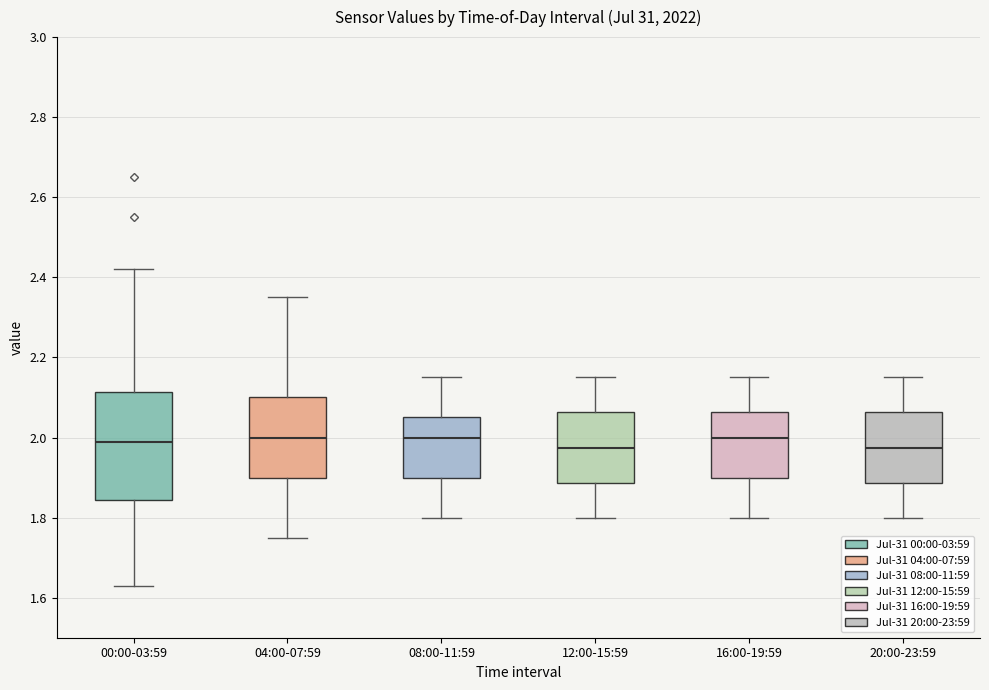

Reading left to right, transcribe this box plot: for each box, give where its median line is, the range the box spans, and where its two whiskers end, as read against the y-axis. The values are not printed on the chart, so give them approximately, as read against the axis.

00:00-03:59: median 2.00, box 1.84 to 2.12, whiskers 1.64 to 2.42
04:00-07:59: median 2.00, box 1.90 to 2.10, whiskers 1.76 to 2.36
08:00-11:59: median 2.00, box 1.90 to 2.06, whiskers 1.80 to 2.16
12:00-15:59: median 1.98, box 1.88 to 2.06, whiskers 1.80 to 2.16
16:00-19:59: median 2.00, box 1.90 to 2.06, whiskers 1.80 to 2.16
20:00-23:59: median 1.98, box 1.88 to 2.06, whiskers 1.80 to 2.16